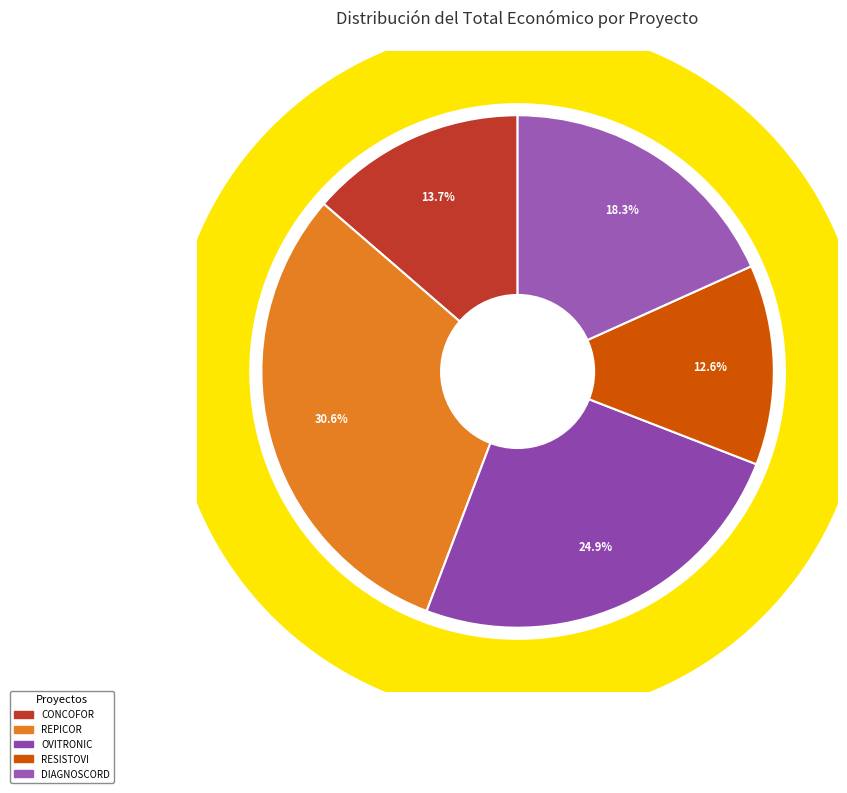

Rank the categories by value from lowest to highest.

RESISTOVI, CONCOFOR, DIAGNOSCORD, OVITRONIC, REPICOR